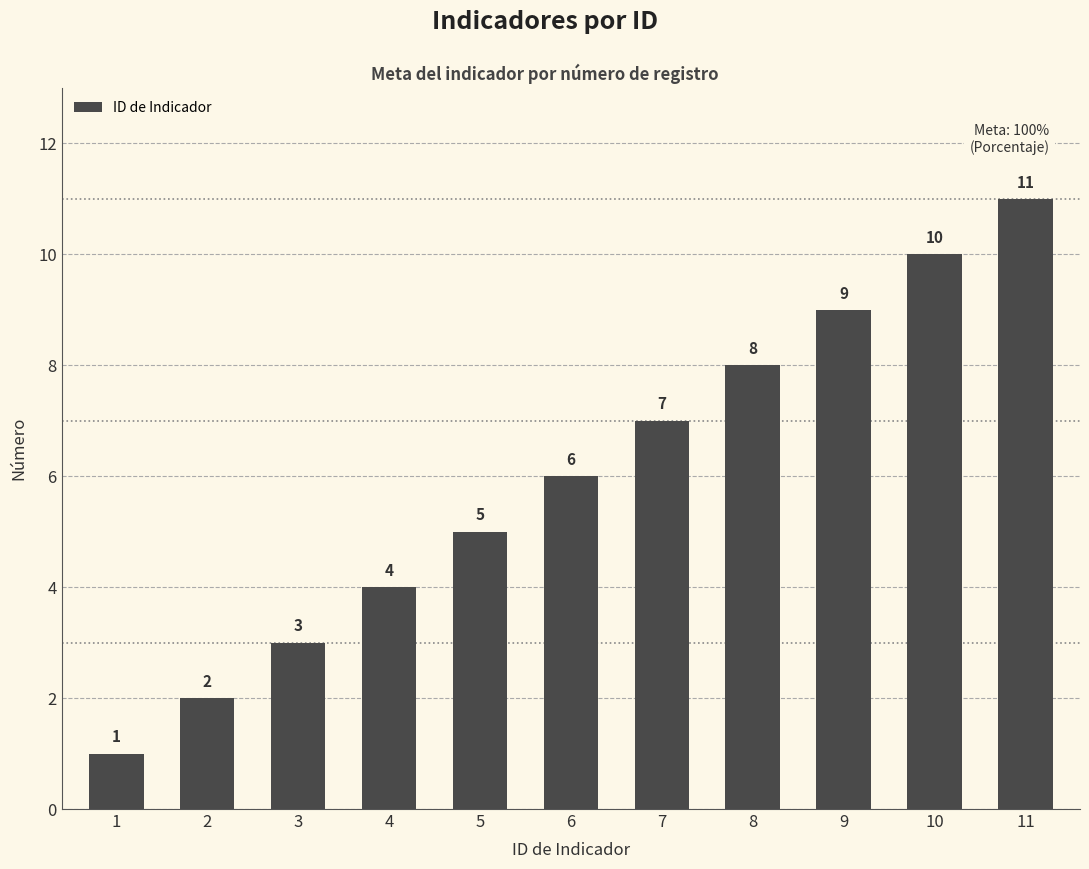

What is the value of the 2nd bar from the left?

2